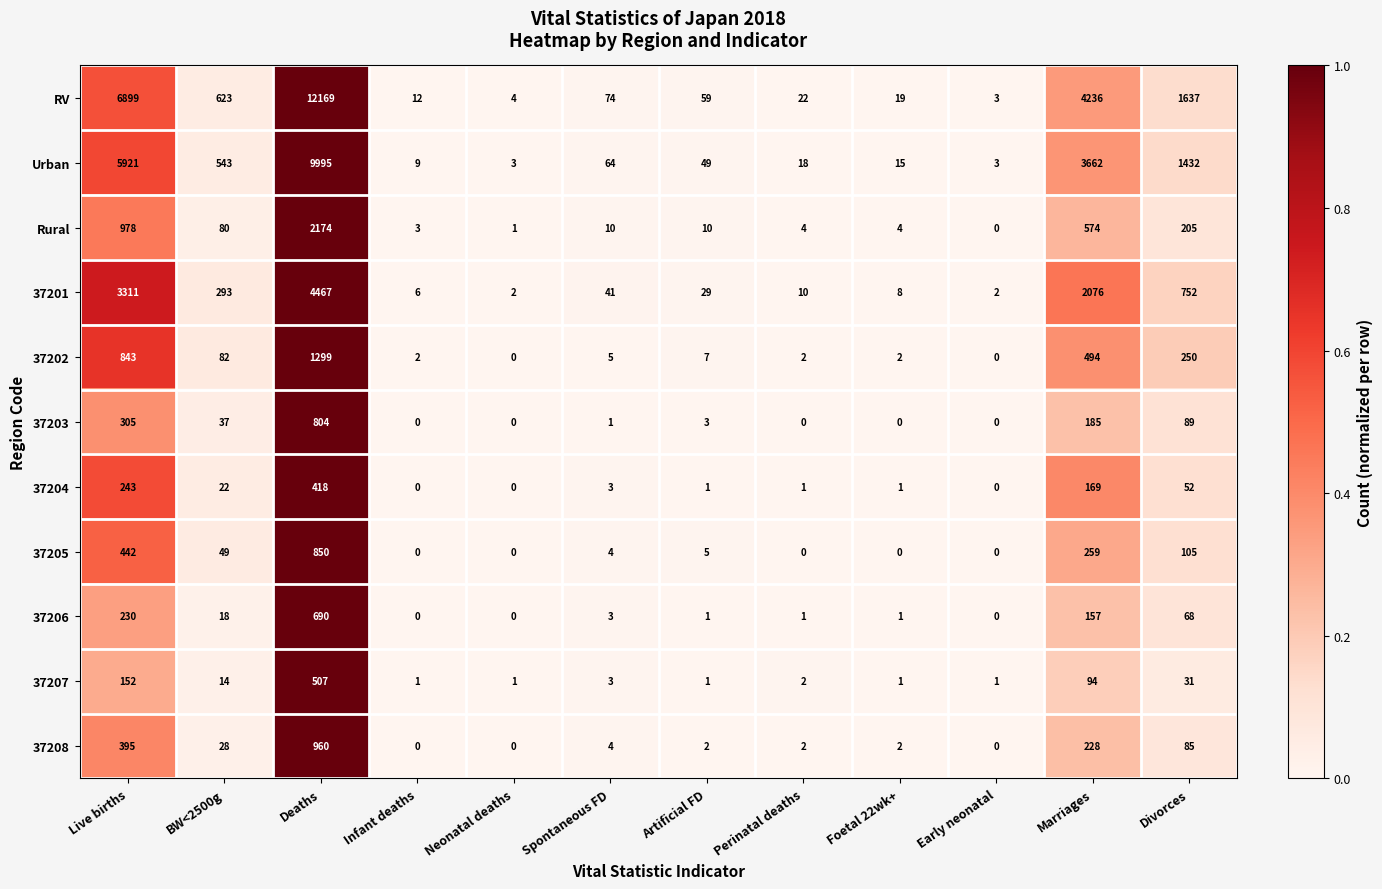

At which label does 37207 reach its peak?

Deaths